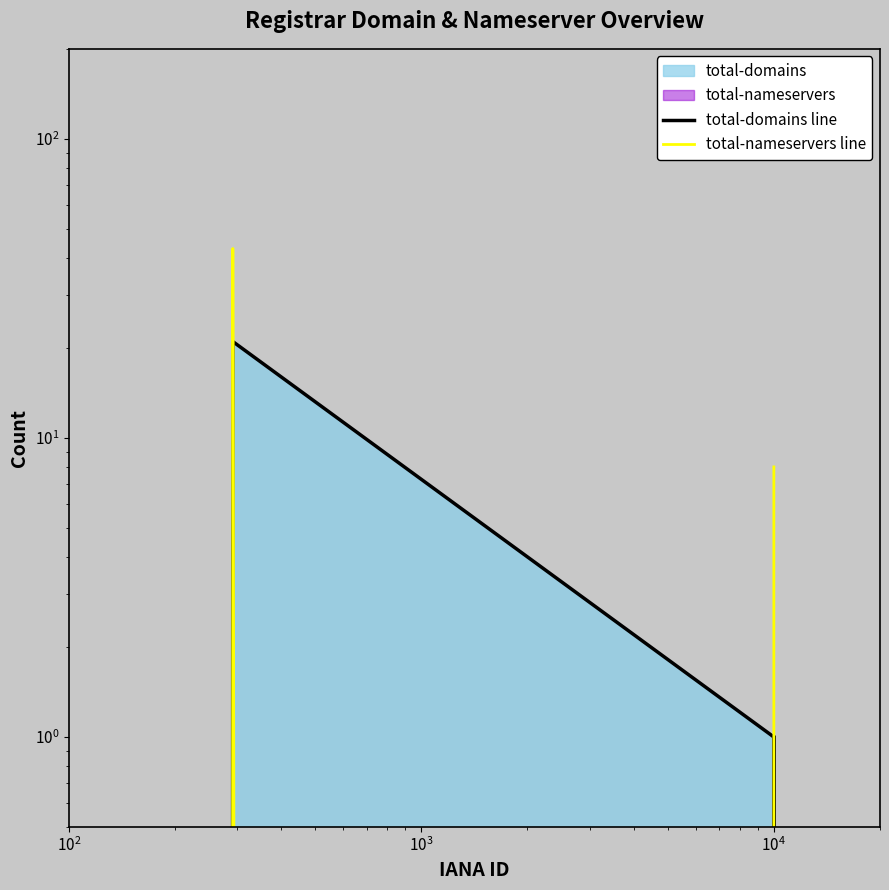

Does the chart display data point markers on the line(s)?

No